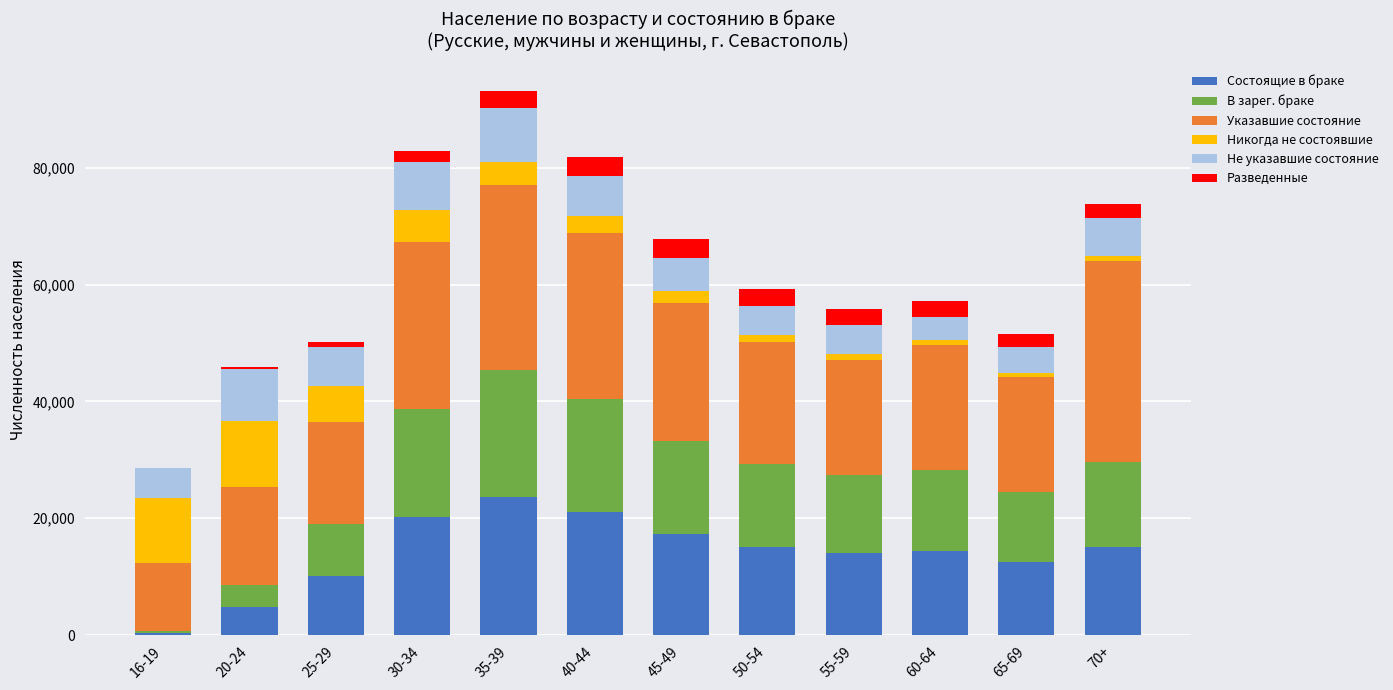

At which label does Состоящие в браке reach its peak?

35-39